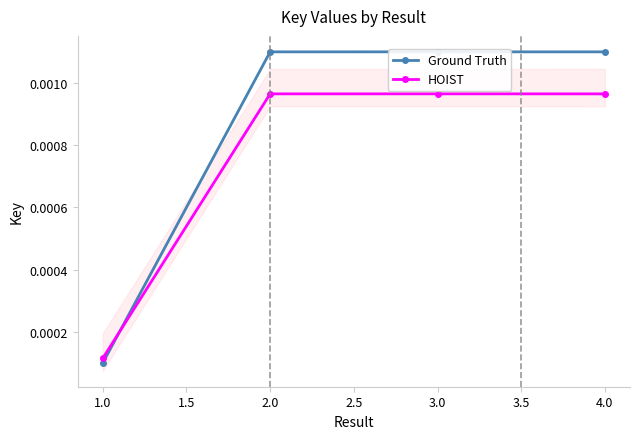

How many lines are shown in the chart?

2